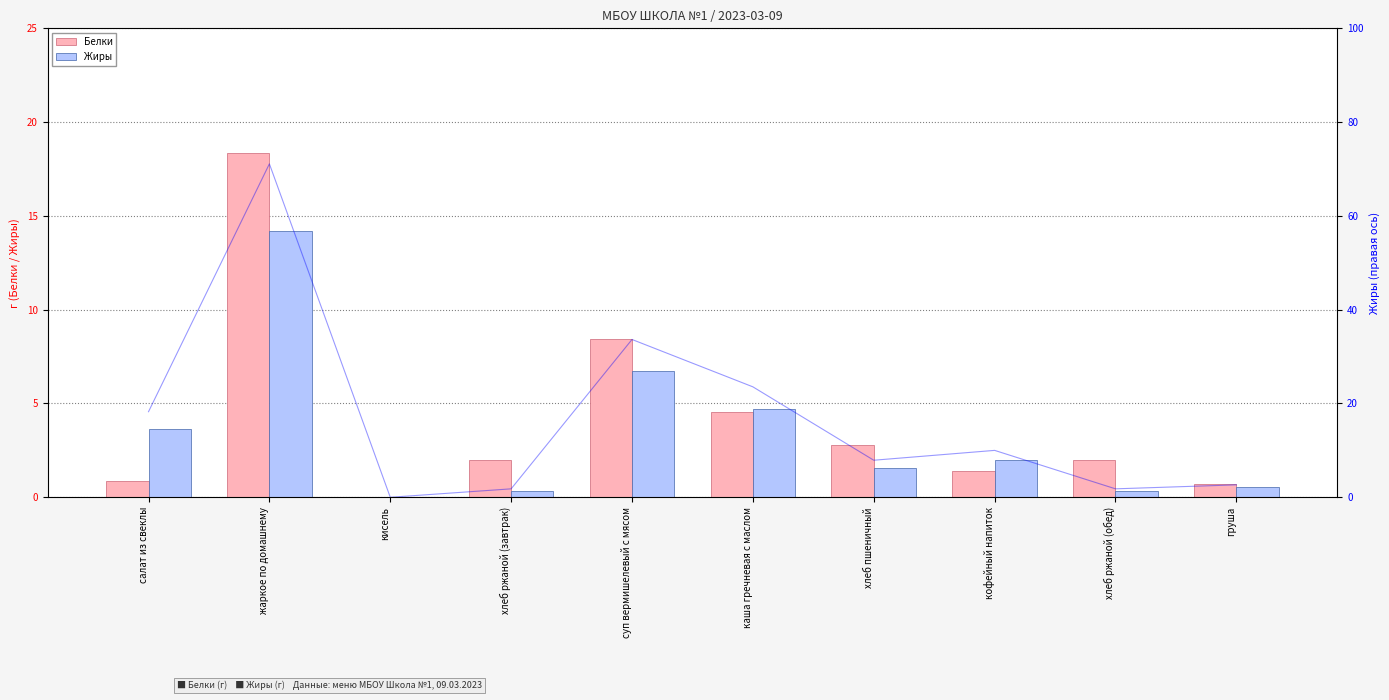

What is the total value across all series at каша гречневая с маслом?

32.8